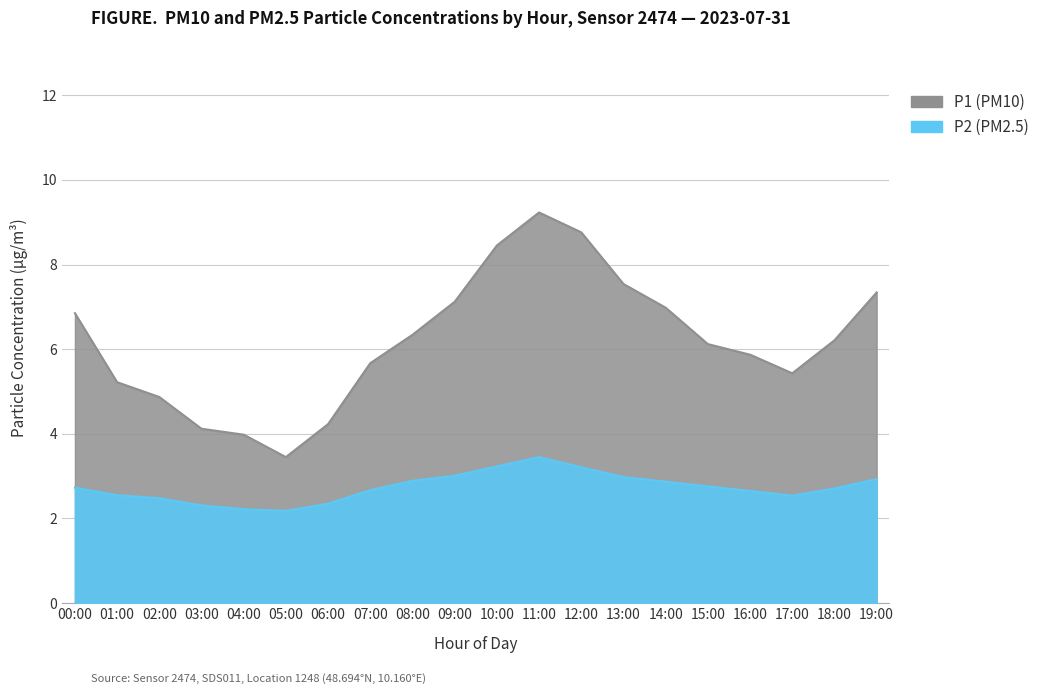

Is it true that P1 equals 2.7 at 06:00?

False